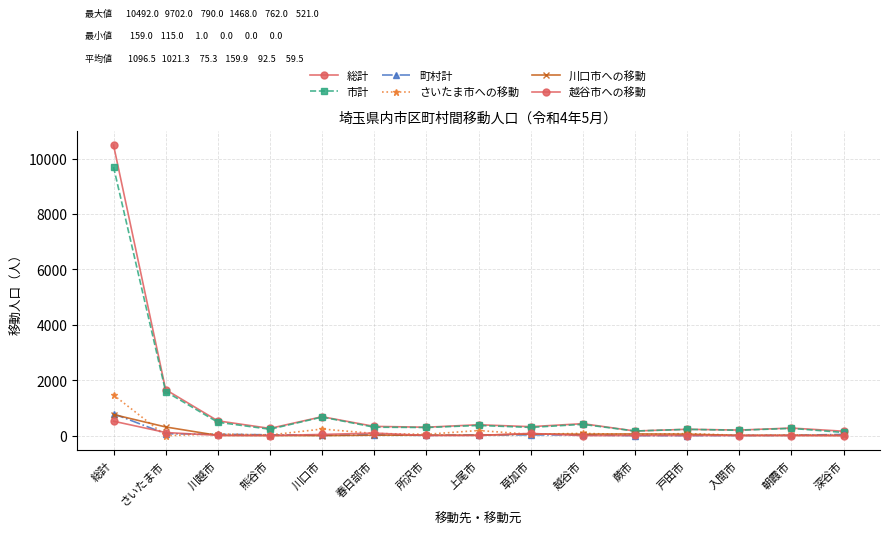

How many distinct data groups are displayed?

6